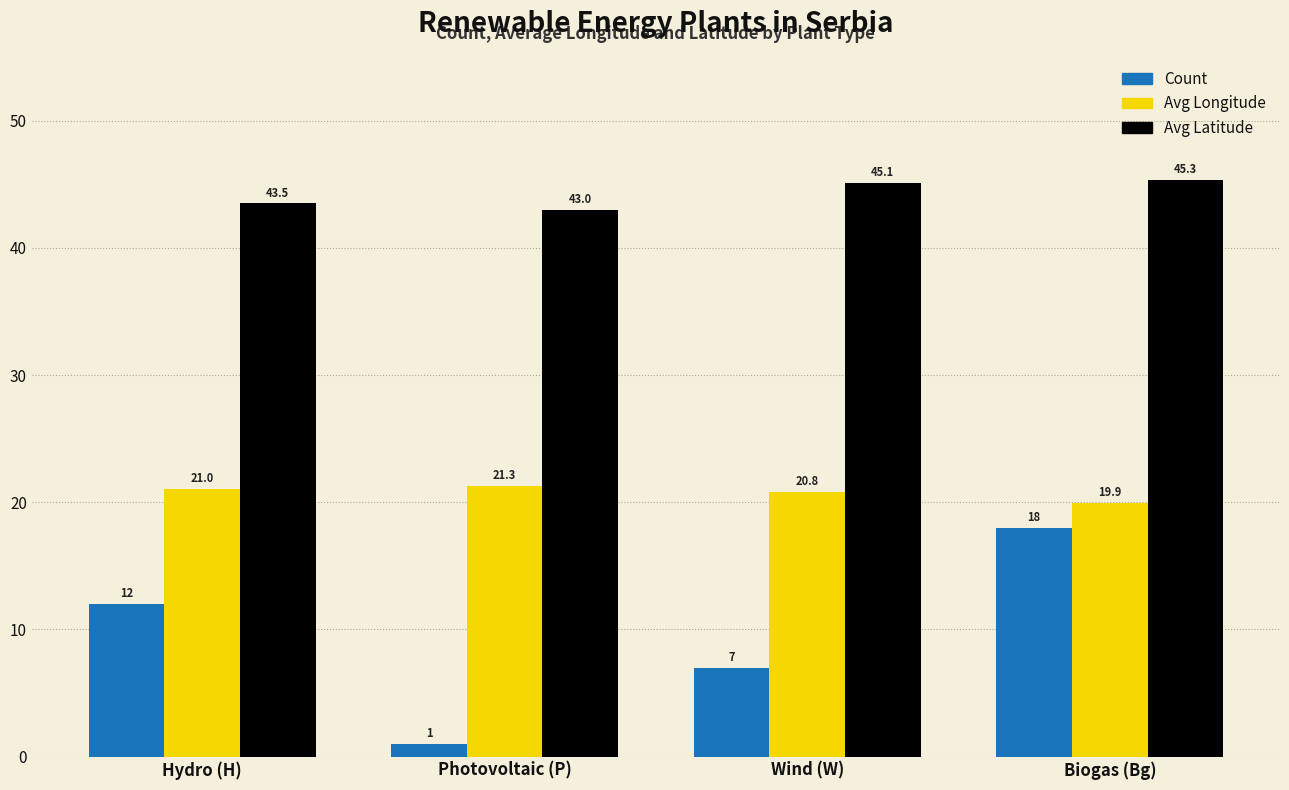

The Count series shows 1.0 at Photovoltaic (P). True or false?

True